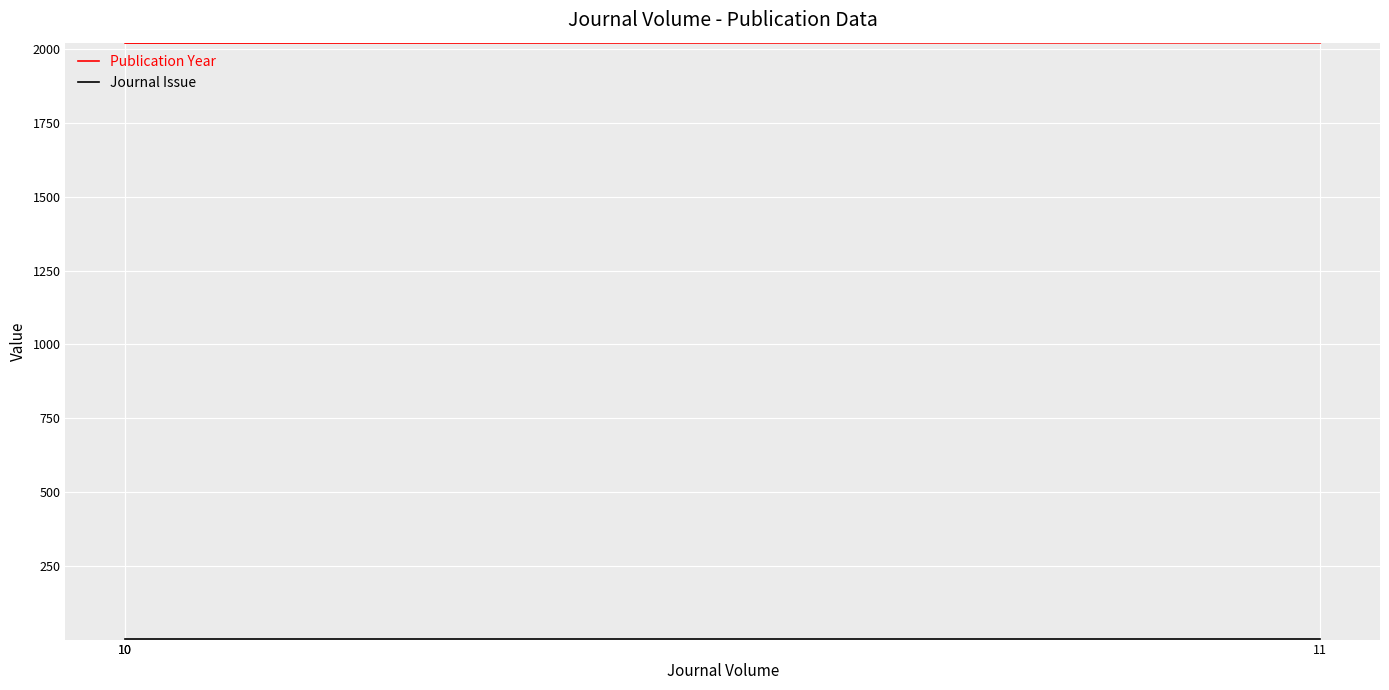

List the series in order of their overall mean, lowest first.

Journal Issue, Publication Year